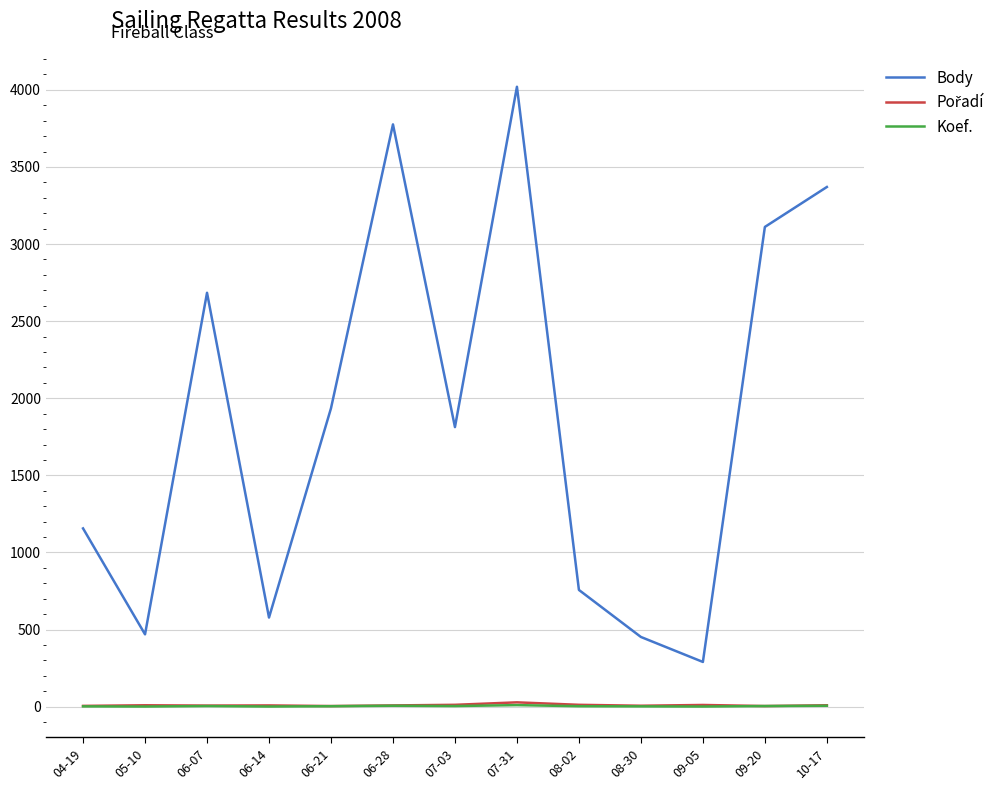

True or false: Koef. and Body cross at least once.

False